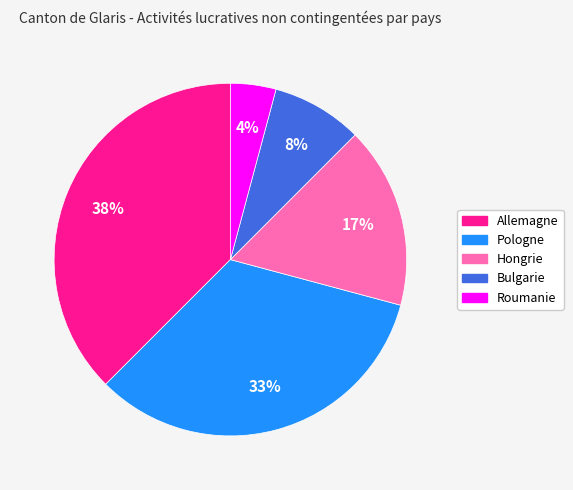

To the nearest percent, what is the average slice percentage?

20%